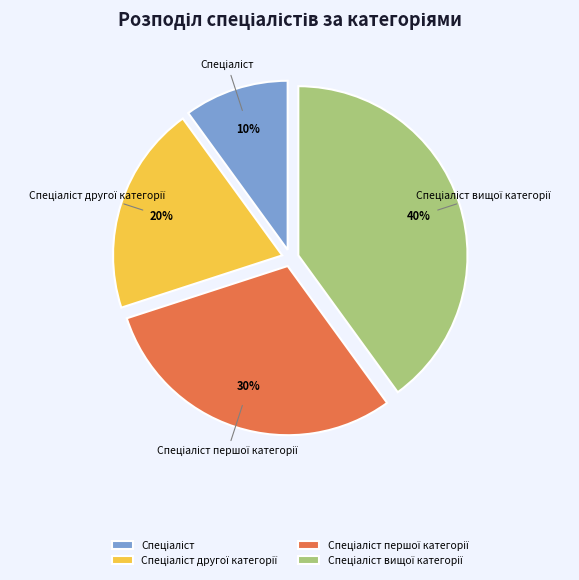

How many slices are in this pie chart?

4